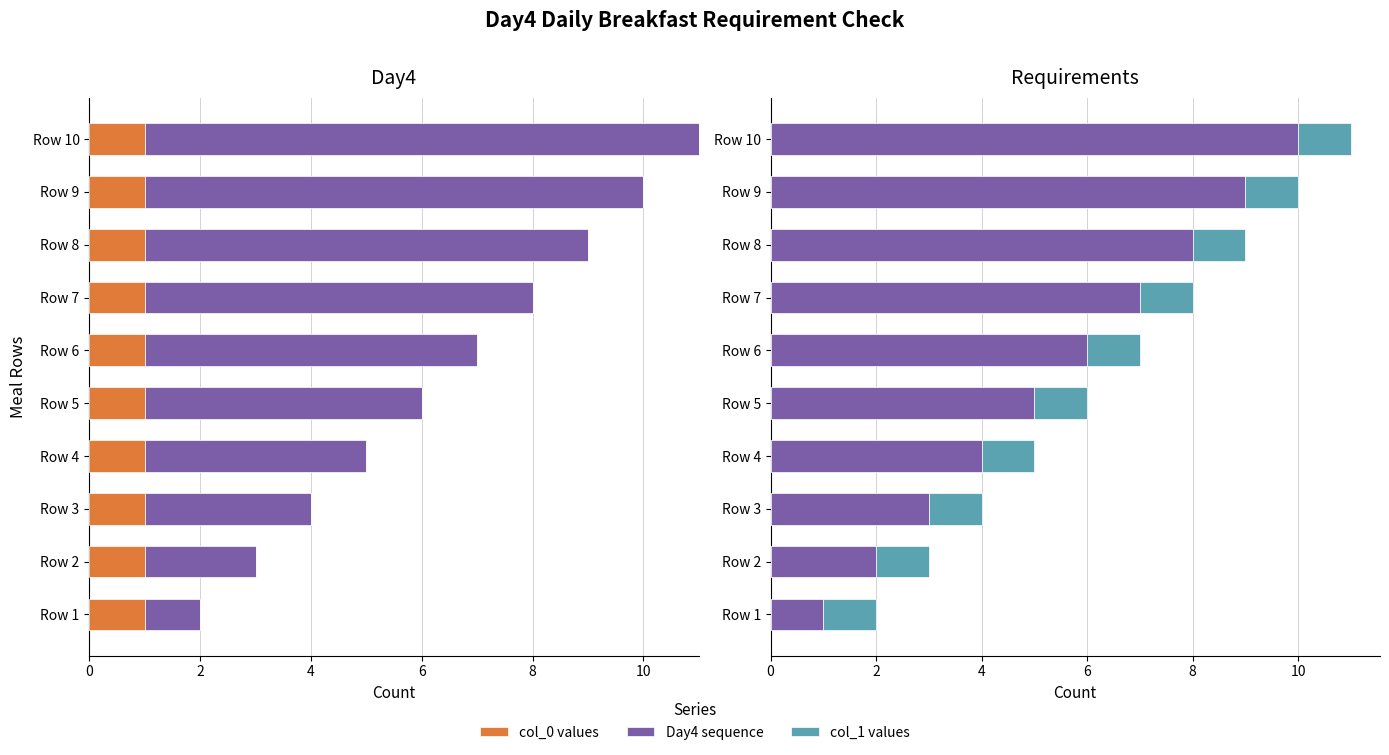

The value of Day4 sequence at Row 7 is 2.8. True or false?

False